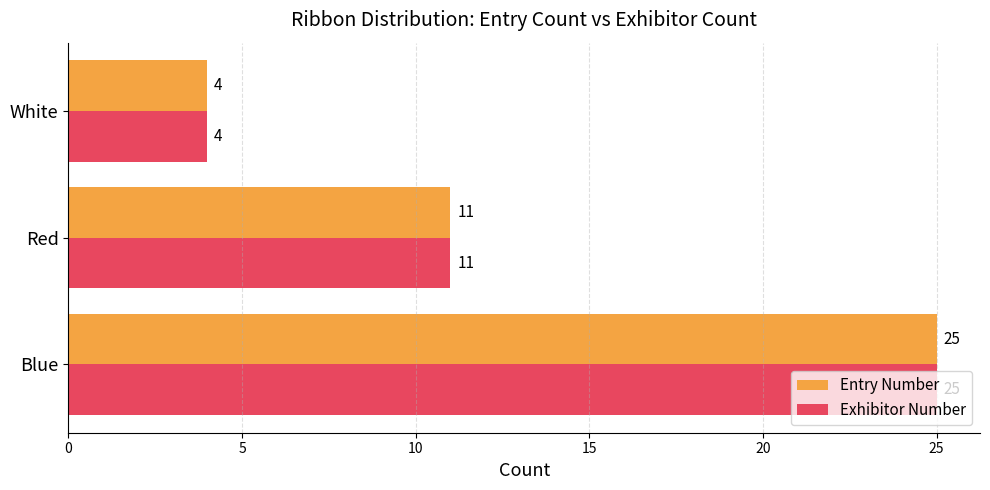

What is the average value of the Entry Number series?

13